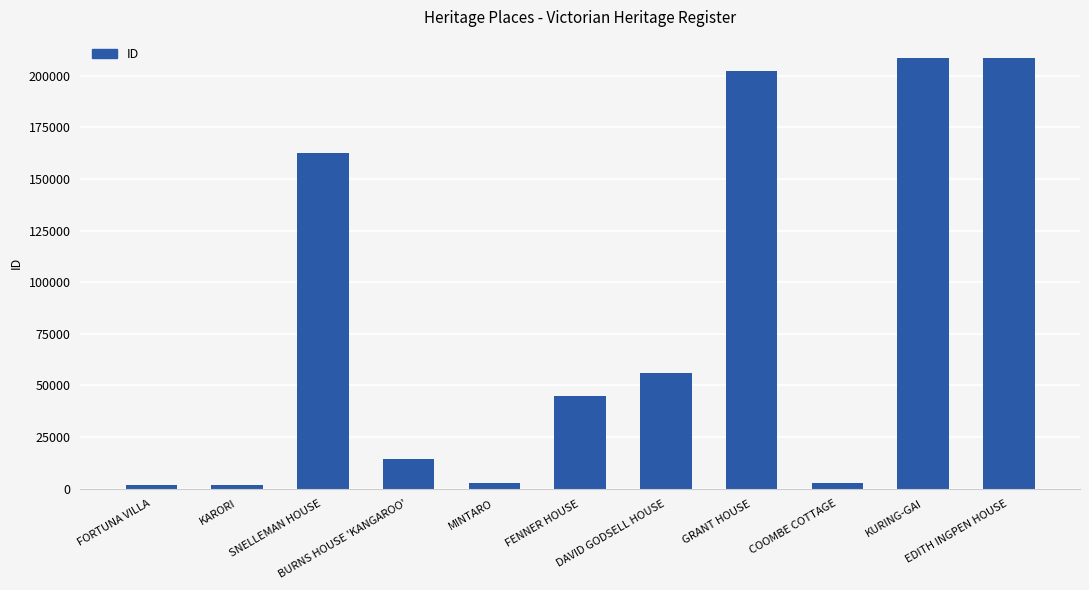

What is the sum of all values?

905678